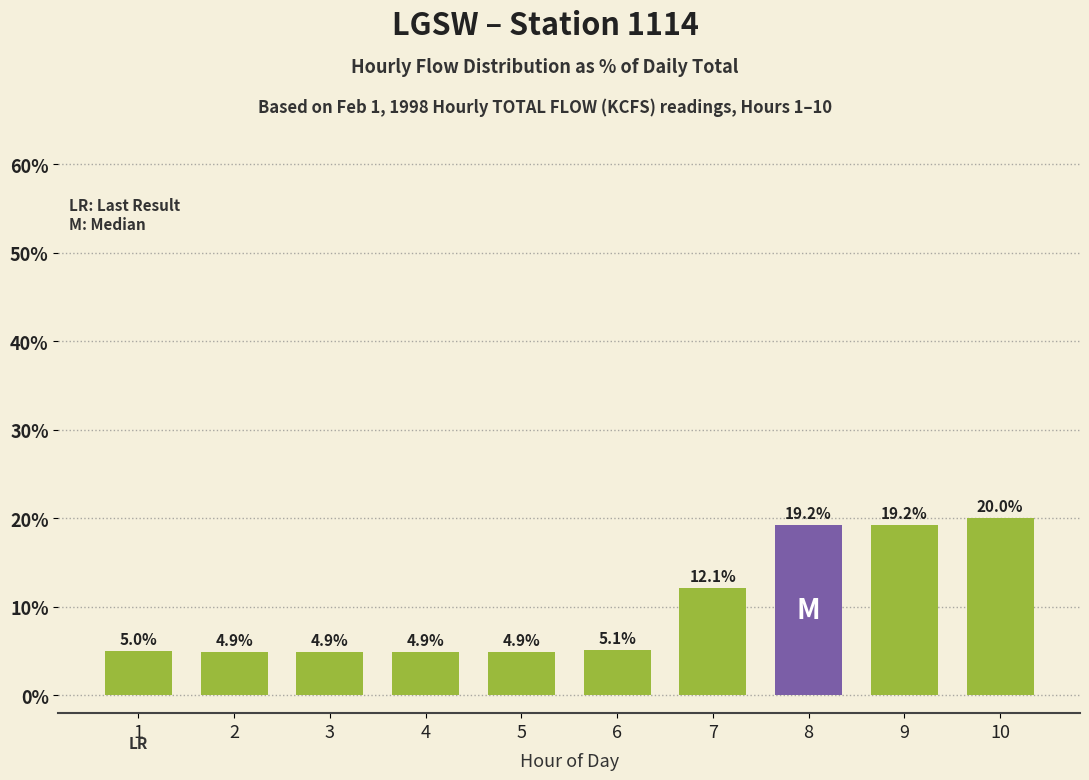

The chart shows a value of 12.1 at 7. True or false?

True